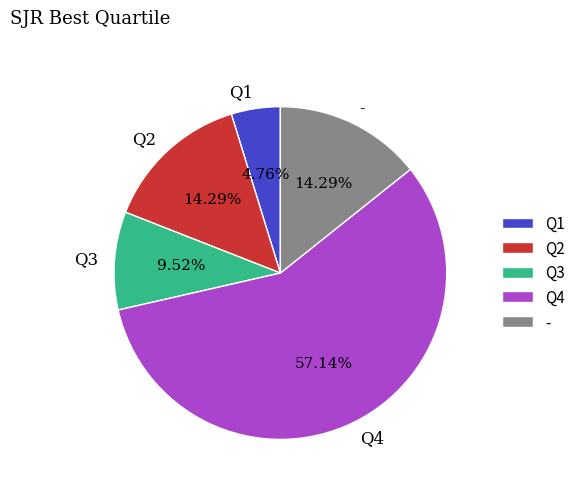

Is Q3 the majority of the pie?

No